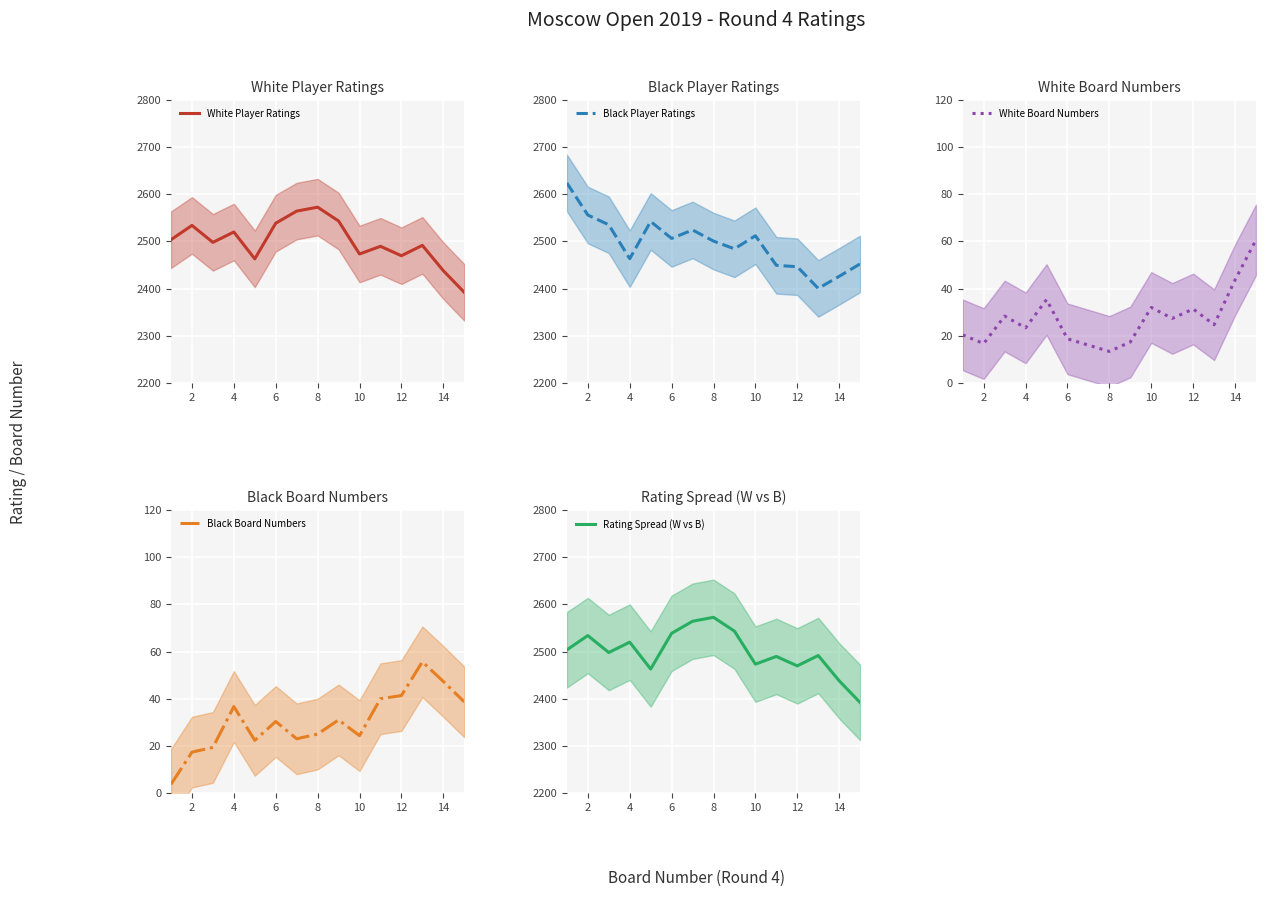

Is it true that White Player Ratings equals 2469.7 at 12?

True